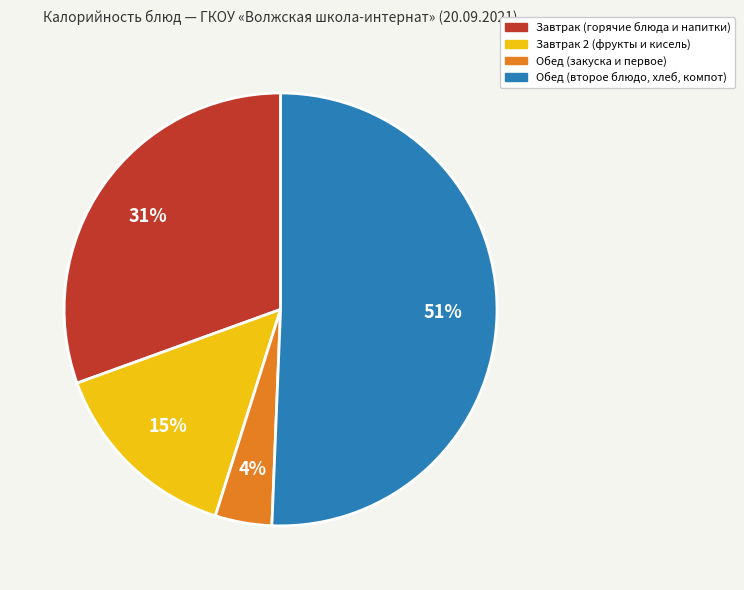

Is there a majority slice in this chart?

Yes